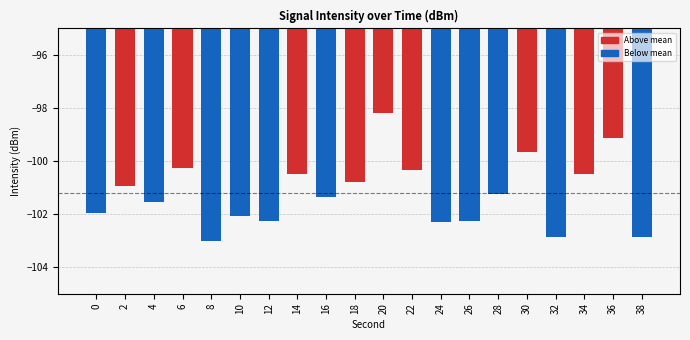

What is the difference between the second highest and second lowest values?

3.7